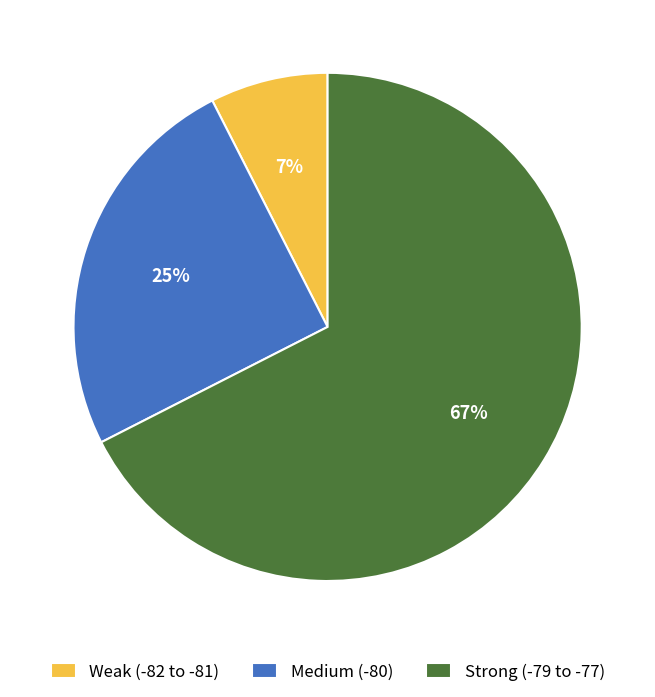

Which category has the smallest portion of the pie?

Weak (-82 to -81)